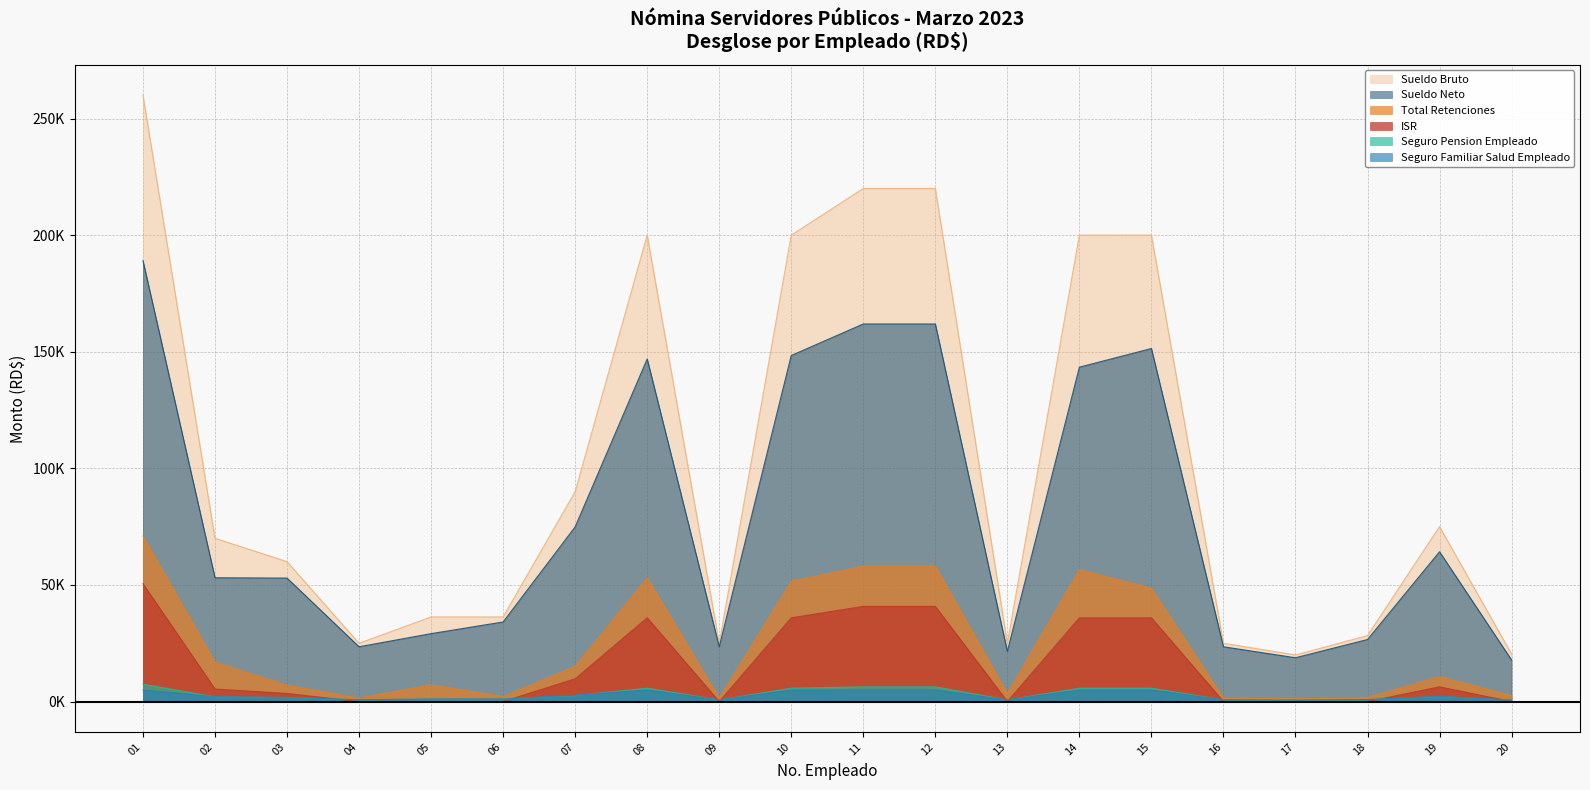

What are all the series names shown in the legend?

Sueldo Bruto, Sueldo Neto, Total Retenciones, ISR, Seguro Pension Empleado, Seguro Familiar Salud Empleado